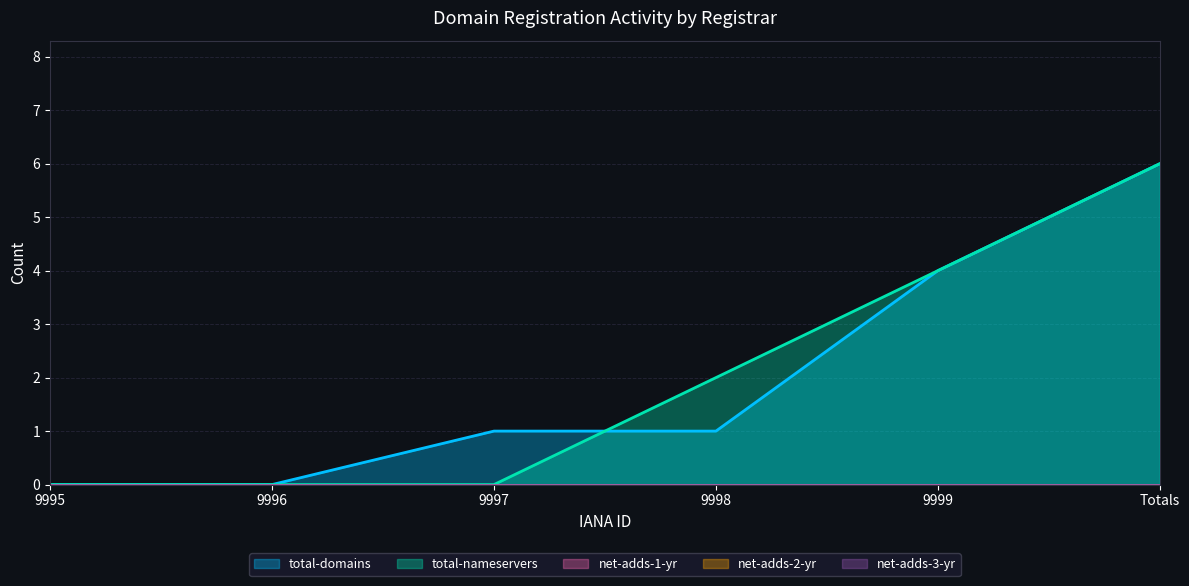

How many times do total-nameservers and total-domains cross each other?

1